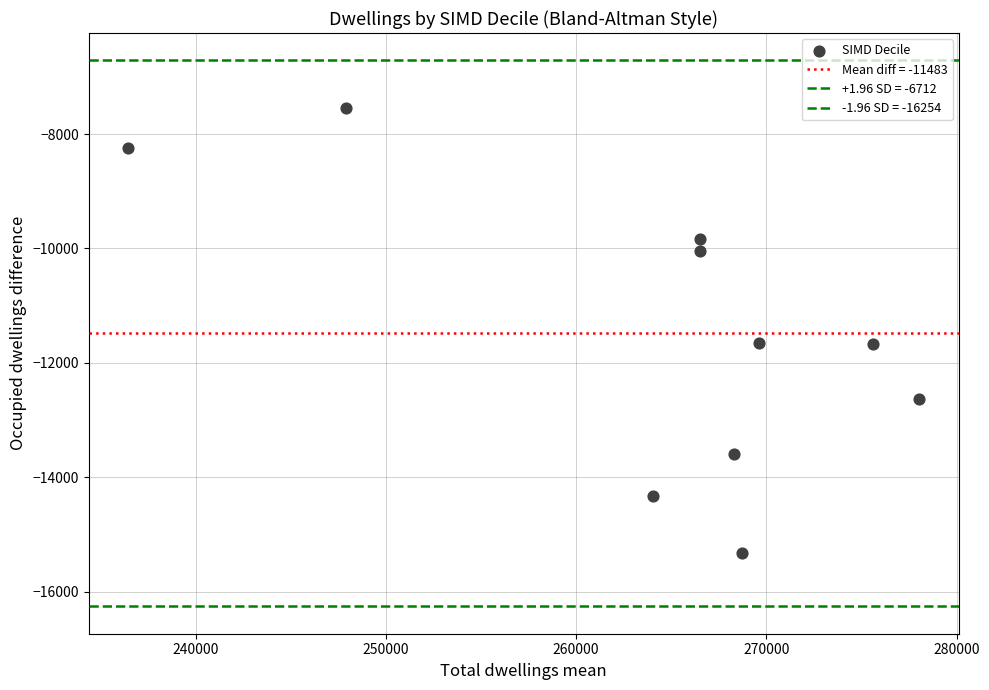

How many points are shown in the scatter plot?

10